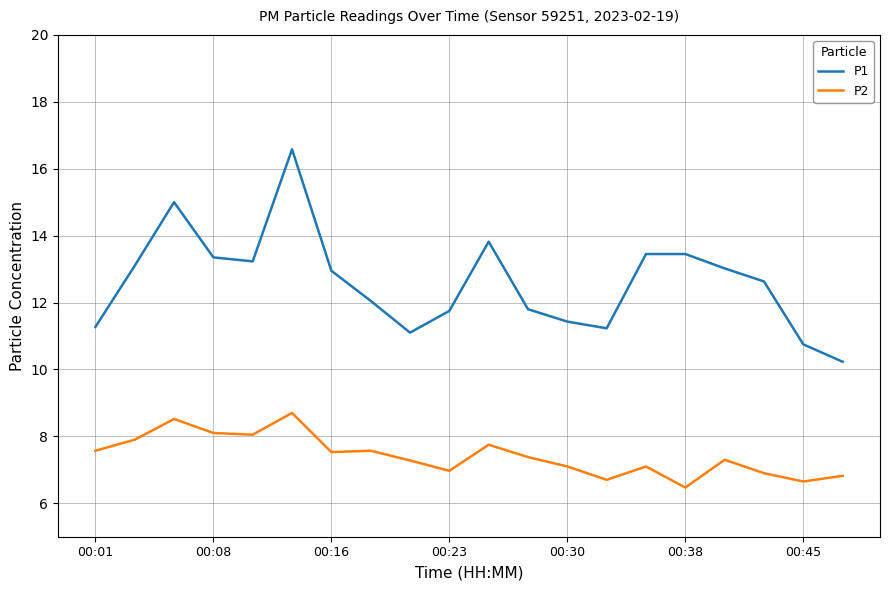

What is the maximum value for P1?

16.6